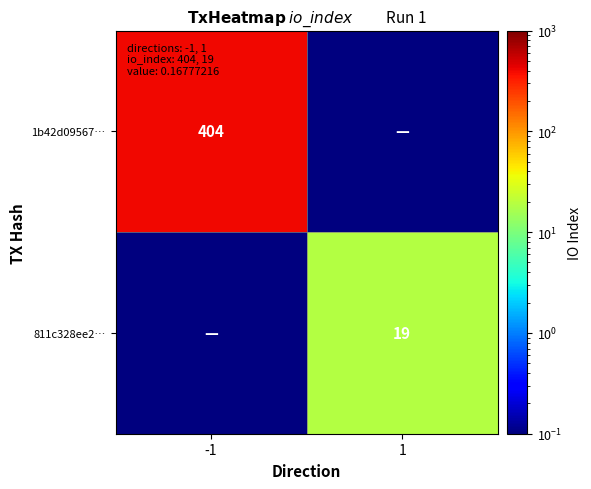

Which label corresponds to the largest value in the chart?

-1